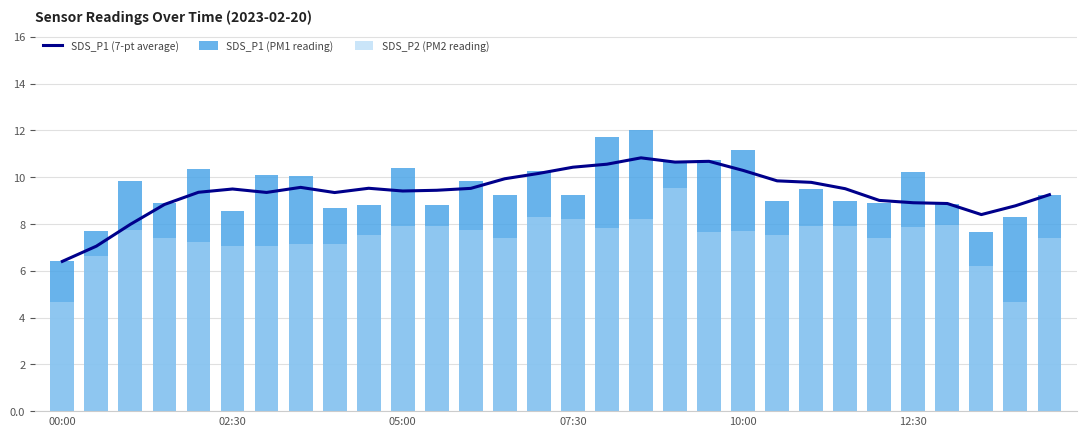

What is the difference between the SDS_P1 (PM1 reading) values at 27 and 7?

2.4